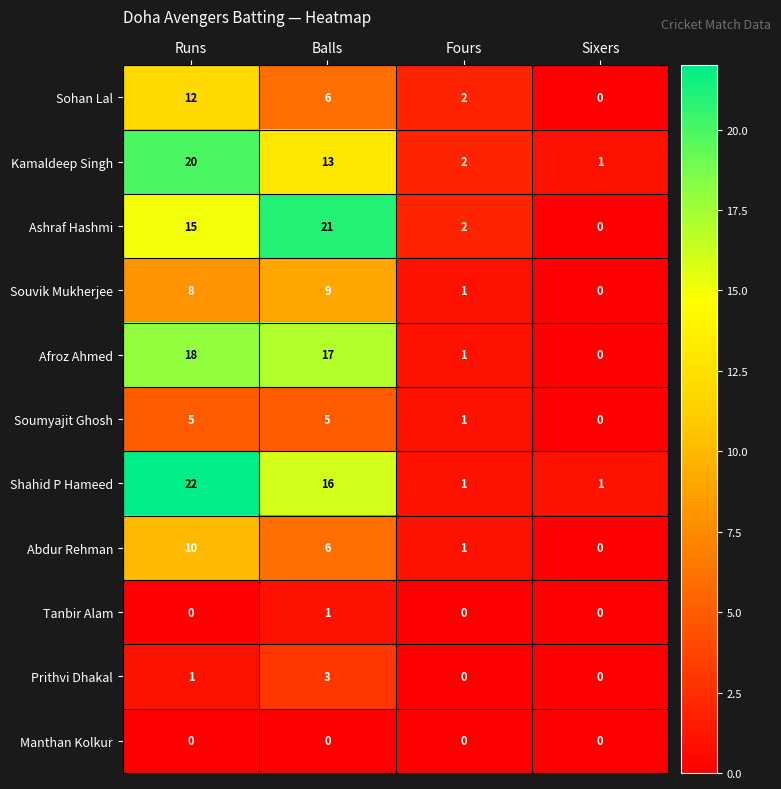

Which category has the highest value across all series?

Runs